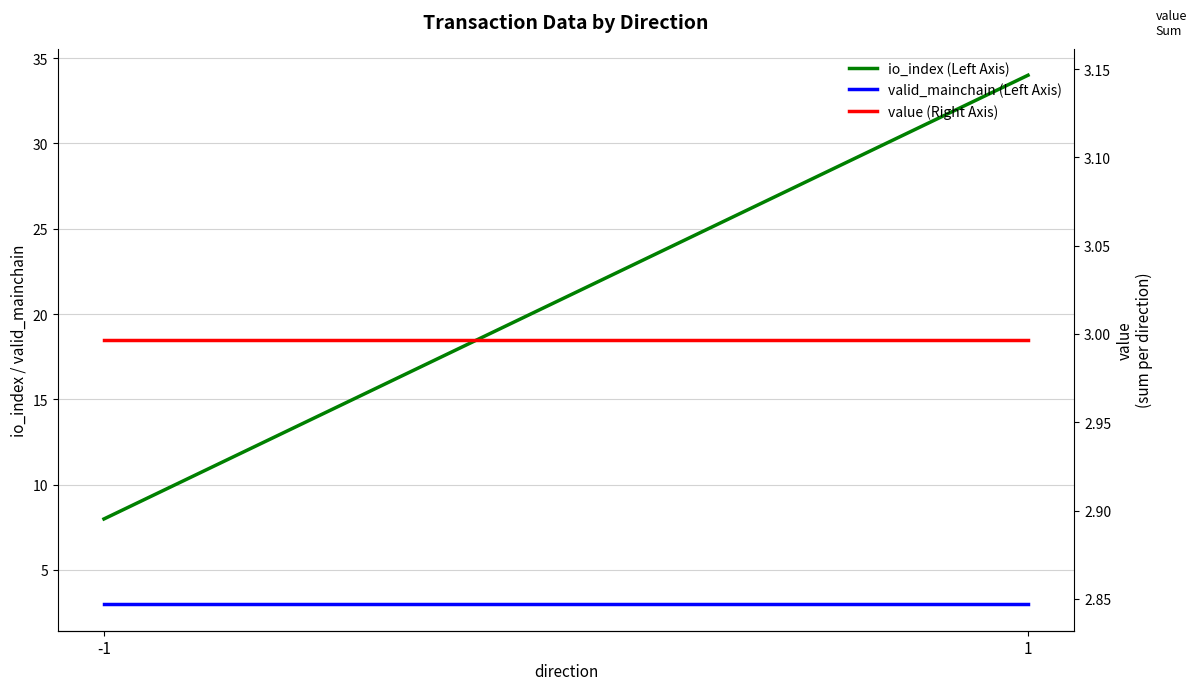

What is the value of the value (Right Axis) point at the 1st from the left?

3.0